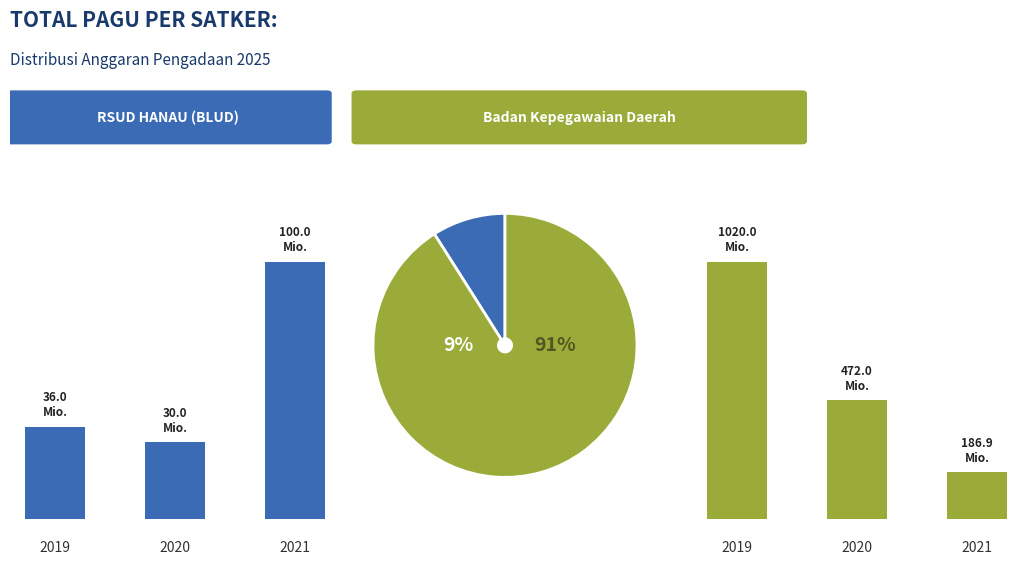

Between 2021 and 2020, which is larger?

2021